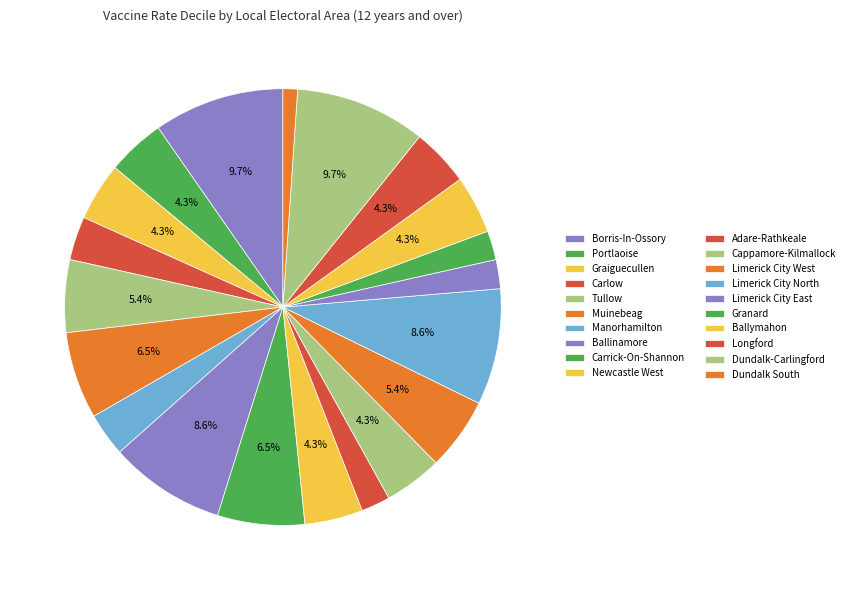

Is Limerick City West the majority of the pie?

No